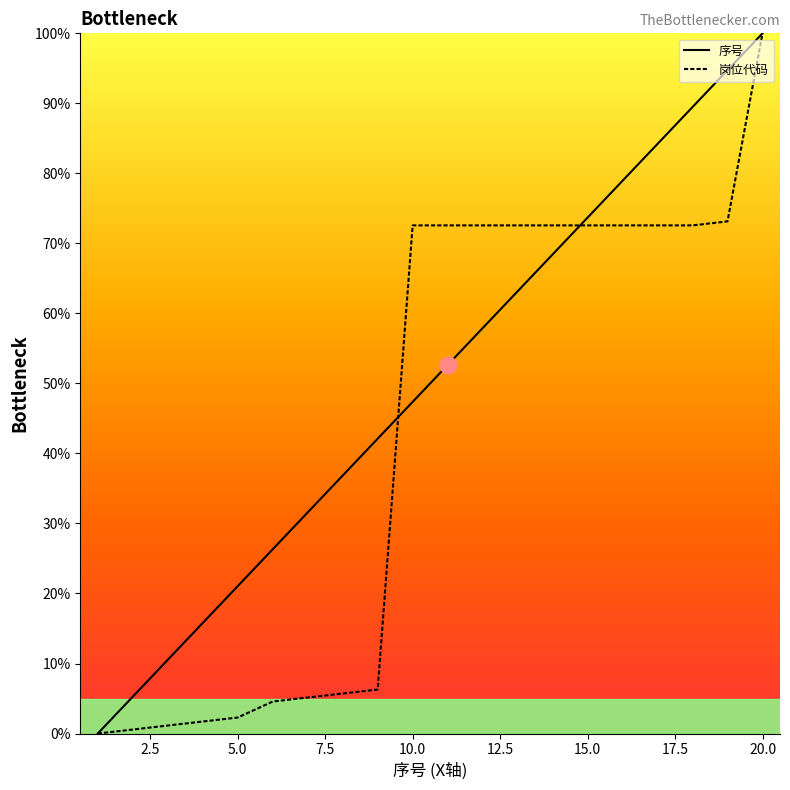

List the series in order of their overall mean, highest first.

序号, 岗位代码